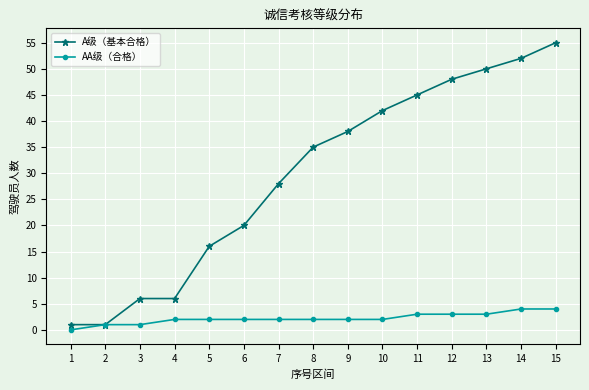

Does the chart display data point markers on the line(s)?

Yes